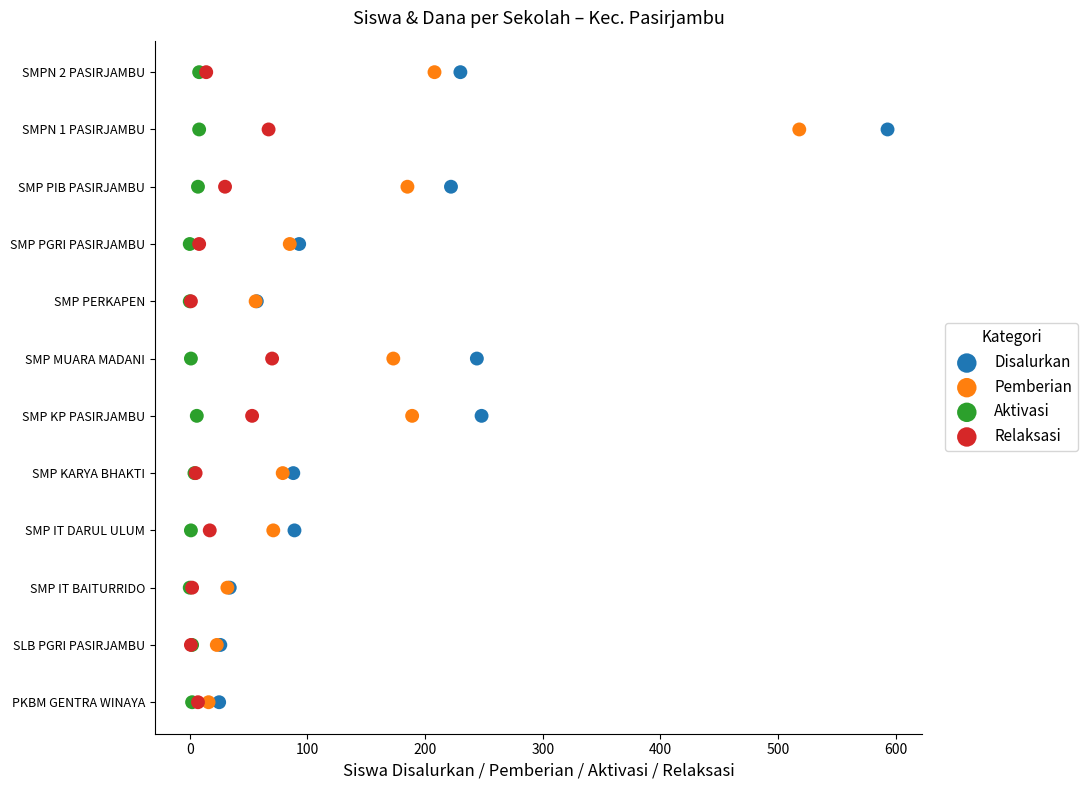

What are all the series names shown in the legend?

Disalurkan, Pemberian, Aktivasi, Relaksasi